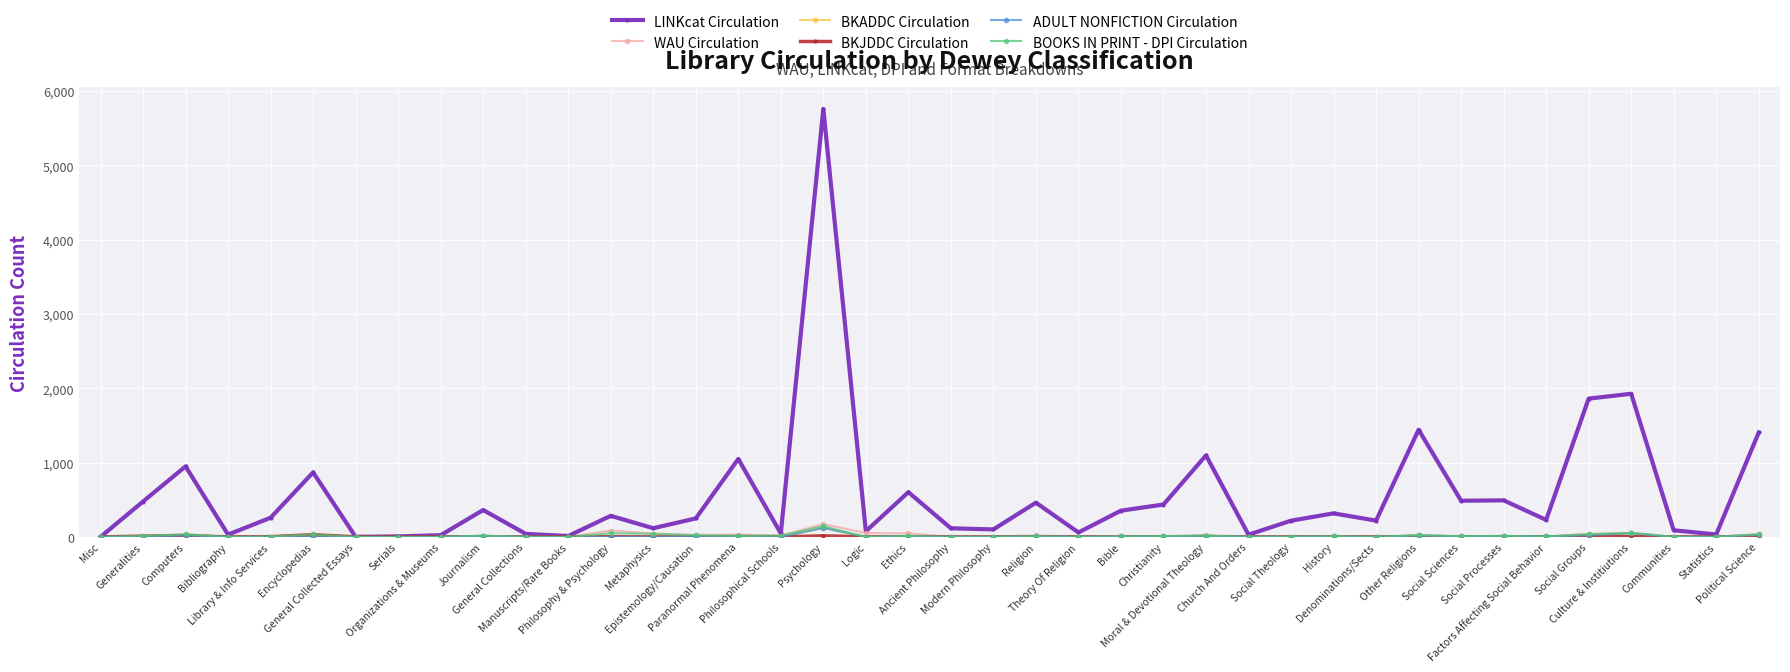

Reading right to left, list all the values displayed in this chart.

LINKcat Circulation: Political Science=1405	Statistics=33	Communities=89	Culture & Institiutions=1926	Social Groups=1861	Factors Affecting Social Behavior=229	Social Processes=492	Social Sciences=487	Other Religions=1442	Denominations/Sects=219	History=317	Social Theology=218	Church And Orders=30	Moral & Devotional Theology=1097	Christianity=436	Bible=353	Theory Of Religion=60	Religion=461	Modern Philosophy=101	Ancient Philosophy=116	Ethics=602	Logic=76	Psychology=5760	Philosophical Schools=47	Paranormal Phenomena=1049	Epistemology/Causation=249	Metaphysics=117	Philosophy & Psychology=284	Manuscripts/Rare Books=12	General Collections=41	Journalism=362	Organizations & Museums=23	Serials=7	General Collected Essays=1	Encyclopedias=868	Library & Info Services=258	Bibliography=31	Computers=949	Generalities=476	Misc=0
WAU Circulation: Political Science=40	Statistics=2	Communities=1	Culture & Institiutions=55	Social Groups=41	Factors Affecting Social Behavior=6	Social Processes=13	Social Sciences=9	Other Religions=25	Denominations/Sects=2	History=10	Social Theology=3	Church And Orders=2	Moral & Devotional Theology=25	Christianity=10	Bible=6	Theory Of Religion=2	Religion=22	Modern Philosophy=3	Ancient Philosophy=2	Ethics=48	Logic=52	Psychology=172	Philosophical Schools=18	Paranormal Phenomena=31	Epistemology/Causation=28	Metaphysics=45	Philosophy & Psychology=86	Manuscripts/Rare Books=0	General Collections=1	Journalism=16	Organizations & Museums=0	Serials=0	General Collected Essays=0	Encyclopedias=33	Library & Info Services=5	Bibliography=0	Computers=36	Generalities=14	Misc=0
BKADDC Circulation: Political Science=29	Statistics=1	Communities=1	Culture & Institiutions=49	Social Groups=22	Factors Affecting Social Behavior=6	Social Processes=13	Social Sciences=8	Other Religions=20	Denominations/Sects=1	History=6	Social Theology=3	Church And Orders=2	Moral & Devotional Theology=15	Christianity=9	Bible=6	Theory Of Religion=1	Religion=7	Modern Philosophy=2	Ancient Philosophy=1	Ethics=10	Logic=0	Psychology=121	Philosophical Schools=0	Paranormal Phenomena=12	Epistemology/Causation=4	Metaphysics=1	Philosophy & Psychology=0	Manuscripts/Rare Books=0	General Collections=1	Journalism=15	Organizations & Museums=0	Serials=0	General Collected Essays=0	Encyclopedias=3	Library & Info Services=2	Bibliography=0	Computers=19	Generalities=3	Misc=0
BKJDDC Circulation: Political Science=3	Statistics=0	Communities=0	Culture & Institiutions=3	Social Groups=10	Factors Affecting Social Behavior=0	Social Processes=0	Social Sciences=1	Other Religions=0	Denominations/Sects=0	History=1	Social Theology=0	Church And Orders=0	Moral & Devotional Theology=0	Christianity=0	Bible=0	Theory Of Religion=0	Religion=1	Modern Philosophy=0	Ancient Philosophy=0	Ethics=3	Logic=0	Psychology=15	Philosophical Schools=0	Paranormal Phenomena=5	Epistemology/Causation=0	Metaphysics=0	Philosophy & Psychology=2	Manuscripts/Rare Books=0	General Collections=0	Journalism=1	Organizations & Museums=0	Serials=0	General Collected Essays=0	Encyclopedias=30	Library & Info Services=3	Bibliography=0	Computers=16	Generalities=10	Misc=0
ADULT NONFICTION Circulation: Political Science=29	Statistics=1	Communities=1	Culture & Institiutions=49	Social Groups=22	Factors Affecting Social Behavior=6	Social Processes=13	Social Sciences=8	Other Religions=20	Denominations/Sects=1	History=6	Social Theology=3	Church And Orders=2	Moral & Devotional Theology=15	Christianity=9	Bible=6	Theory Of Religion=1	Religion=7	Modern Philosophy=2	Ancient Philosophy=1	Ethics=10	Logic=0	Psychology=121	Philosophical Schools=0	Paranormal Phenomena=12	Epistemology/Causation=4	Metaphysics=1	Philosophy & Psychology=0	Manuscripts/Rare Books=0	General Collections=1	Journalism=15	Organizations & Museums=0	Serials=0	General Collected Essays=0	Encyclopedias=3	Library & Info Services=2	Bibliography=0	Computers=19	Generalities=3	Misc=0
BOOKS IN PRINT - DPI Circulation: Political Science=34	Statistics=1	Communities=1	Culture & Institiutions=55	Social Groups=36	Factors Affecting Social Behavior=6	Social Processes=13	Social Sciences=9	Other Religions=22	Denominations/Sects=1	History=7	Social Theology=3	Church And Orders=2	Moral & Devotional Theology=17	Christianity=10	Bible=6	Theory Of Religion=1	Religion=8	Modern Philosophy=2	Ancient Philosophy=1	Ethics=13	Logic=0	Psychology=144	Philosophical Schools=18	Paranormal Phenomena=12	Epistemology/Causation=23	Metaphysics=42	Philosophy & Psychology=50	Manuscripts/Rare Books=0	General Collections=1	Journalism=16	Organizations & Museums=0	Serials=0	General Collected Essays=0	Encyclopedias=33	Library & Info Services=5	Bibliography=0	Computers=36	Generalities=13	Misc=0